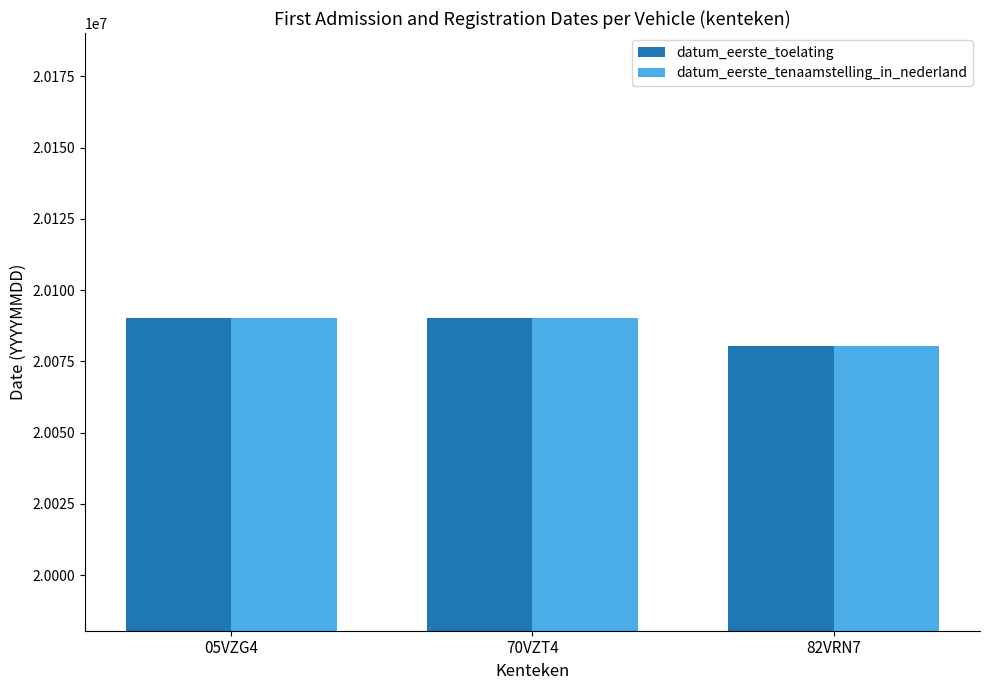

How many bars are there in each group?

2